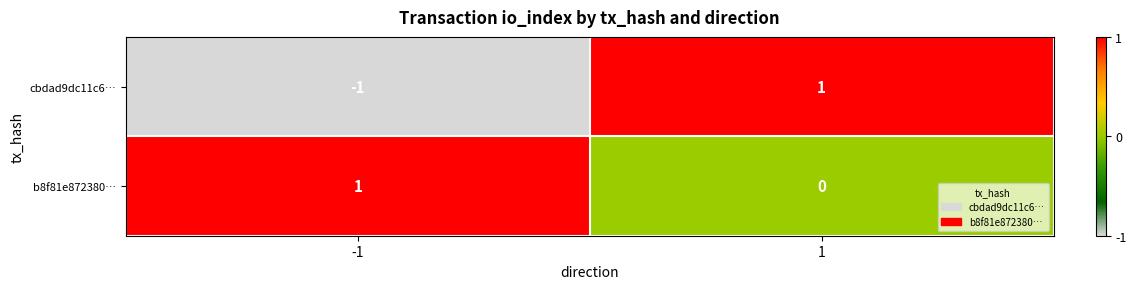

Reading left to right, transcribe all the data shown in this chart.

cbdad9dc11c6…: -1	1
b8f81e872380…: 1	0